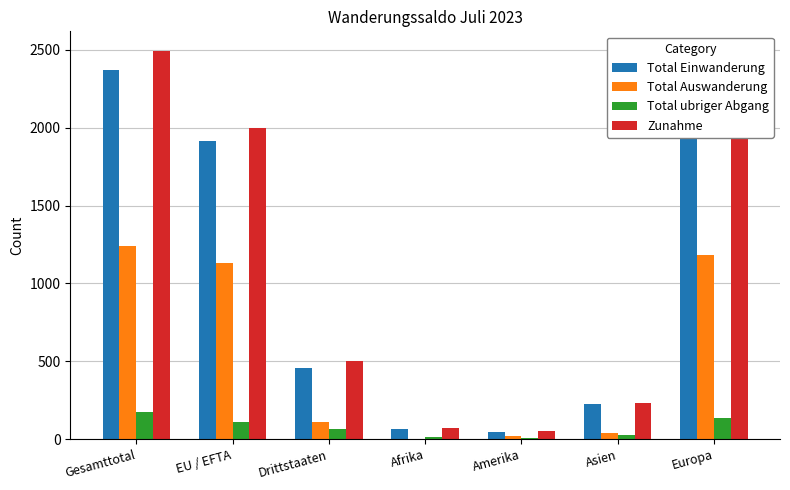

What is the highest value of the Total ubriger Abgang series?

177